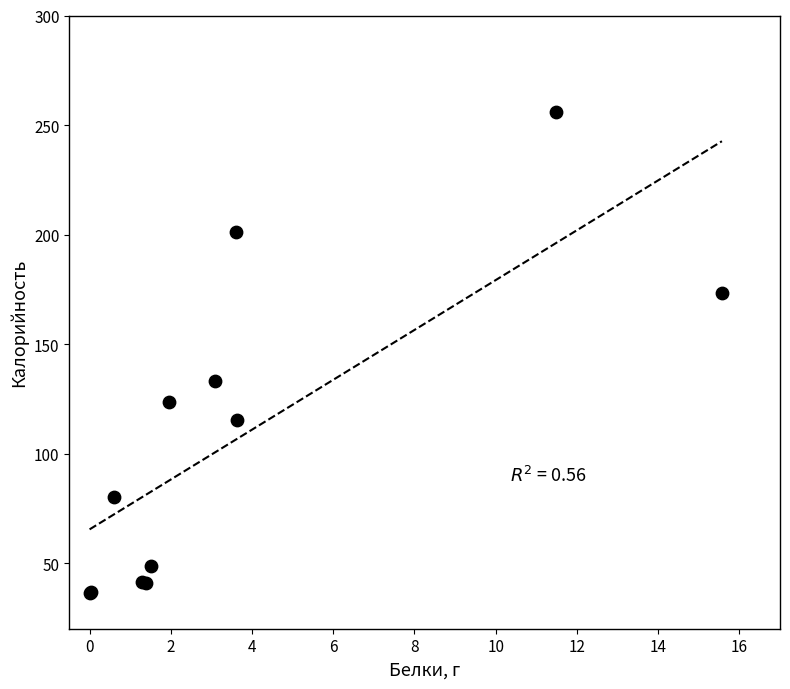

What Y value in the scatter plot is closest to 146?

133.0